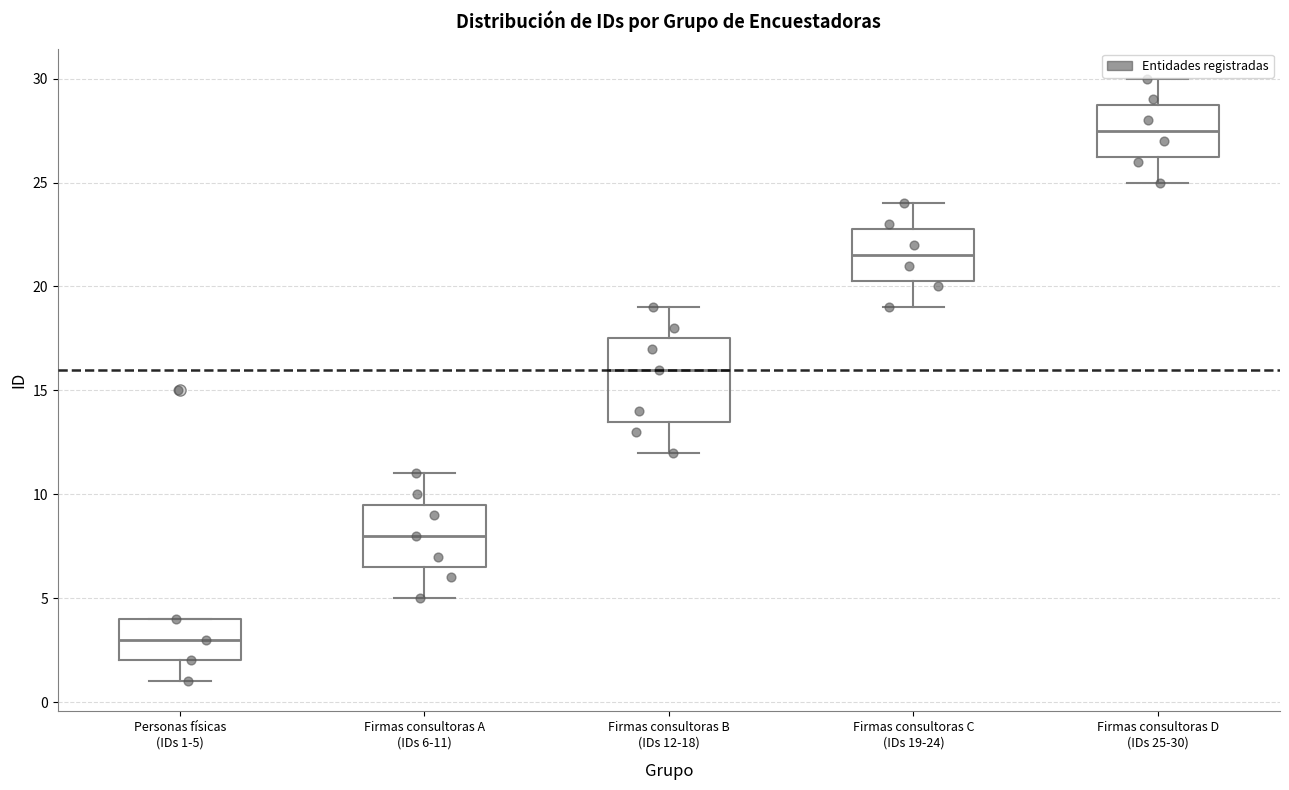

Reading left to right, read every box against the y-axis: the position of its median line, the range the box covers, and the ends of its whiskers. The values are not printed on the chart, so give them approximately, as read against the axis.

Personas físicas (IDs 1-5): median 3.0, box 2.0 to 4.0, whiskers 1.0 to 4.0
Firmas consultoras A (IDs 6-11): median 8.0, box 6.5 to 9.5, whiskers 5.0 to 11.0
Firmas consultoras B (IDs 12-18): median 16.0, box 13.5 to 17.5, whiskers 12.0 to 19.0
Firmas consultoras C (IDs 19-24): median 21.5, box 20.5 to 23.0, whiskers 19.0 to 24.0
Firmas consultoras D (IDs 25-30): median 27.5, box 26.5 to 29.0, whiskers 25.0 to 30.0